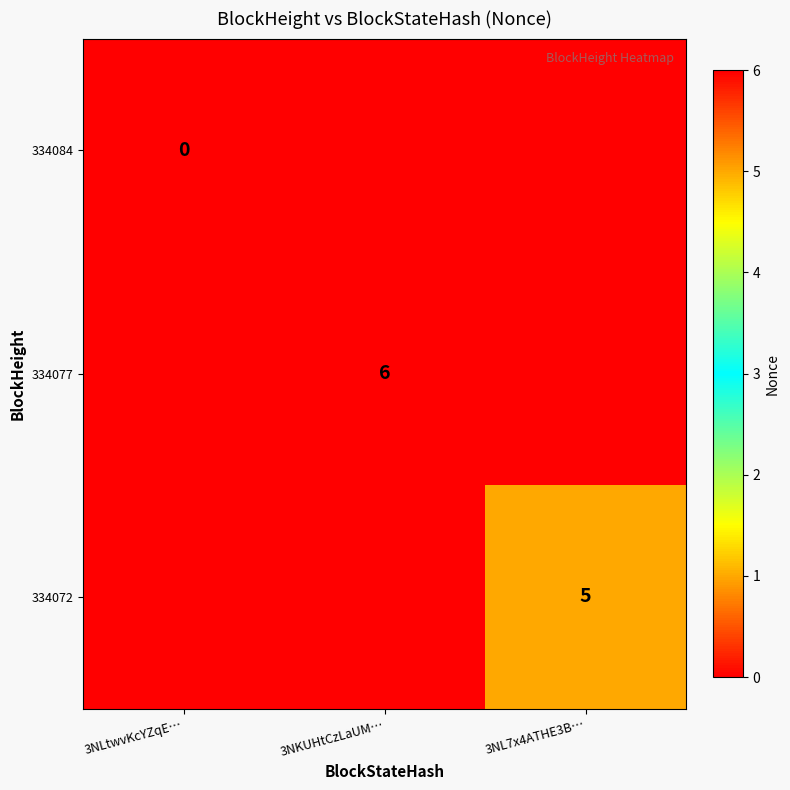

True or false: 334077 has a value of 2 at 3NKUHtCzLaUM….

False